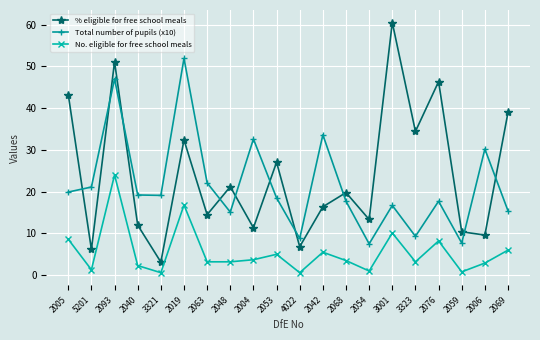

What position from the left is 2063?

7